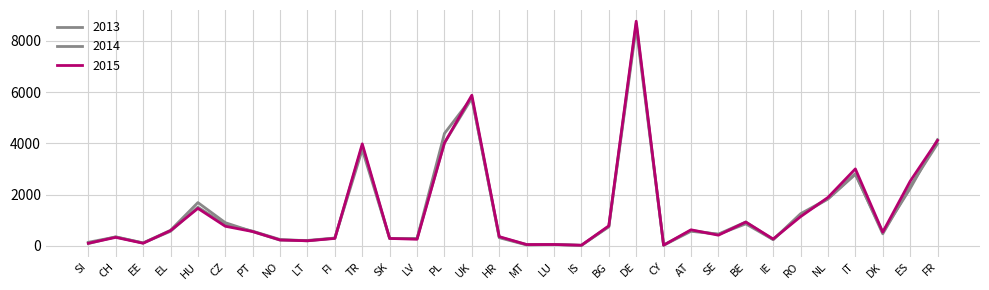

What position from the left is LT?

9